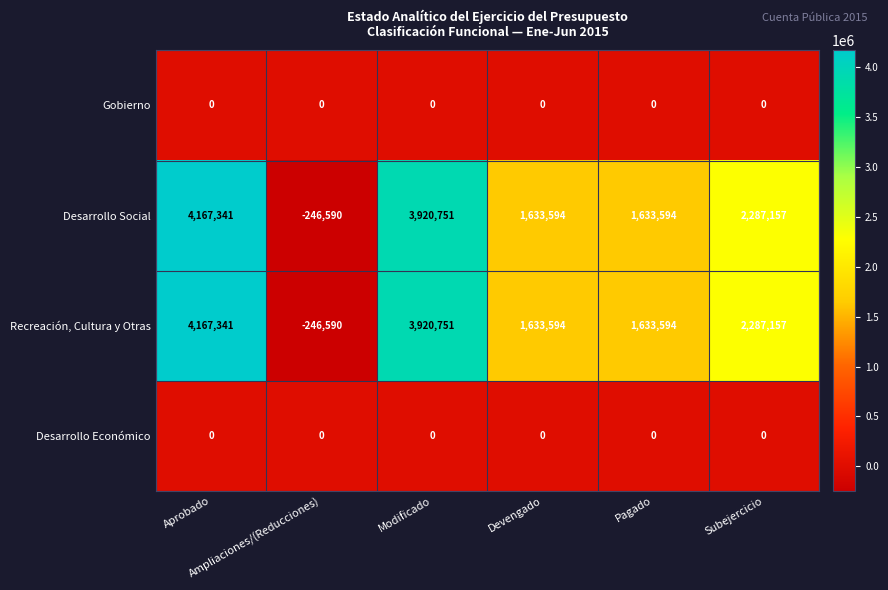

Count the number of data series in this chart.

4